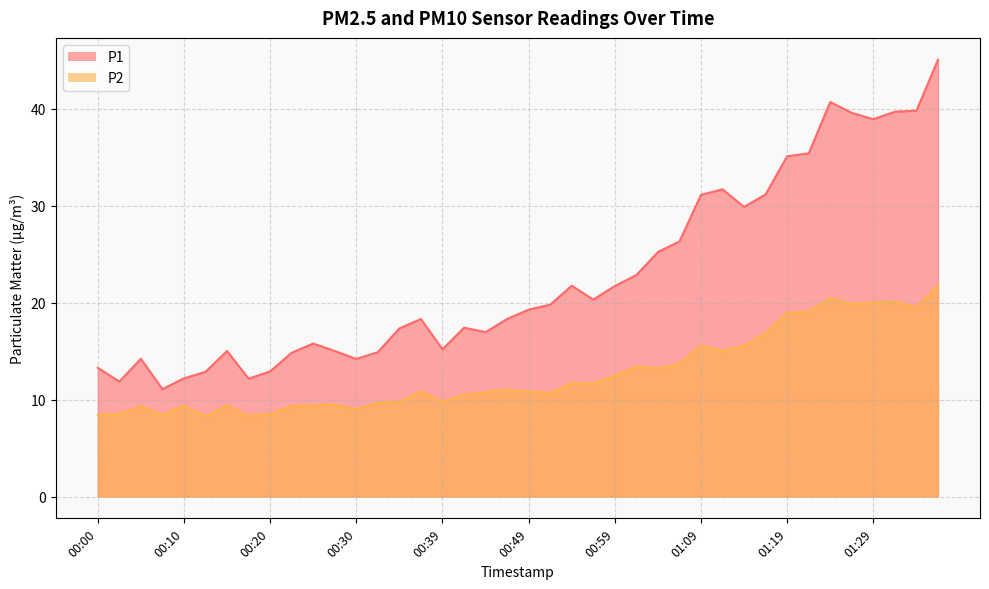

What is the smallest value displayed?

8.3